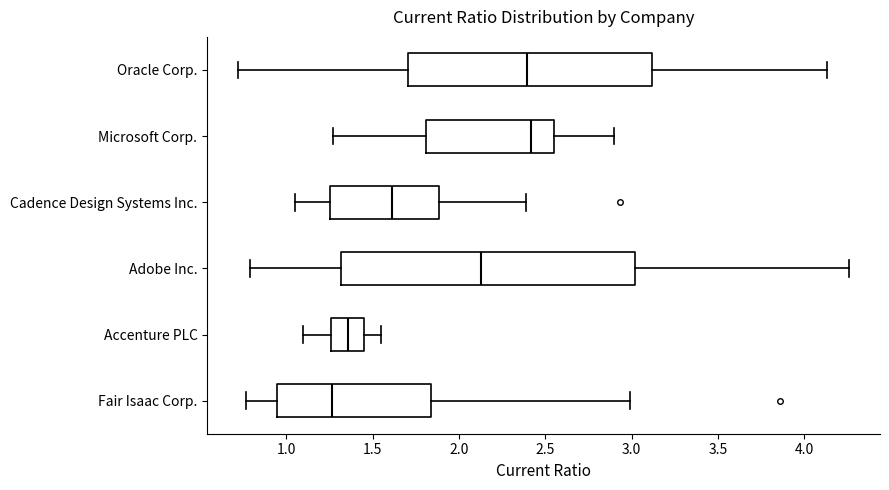

Where does the right whisker of the box for Microsoft Corp. end on the x-axis? The values are not printed on the chart, so give them approximately, as read against the axis.

2.90